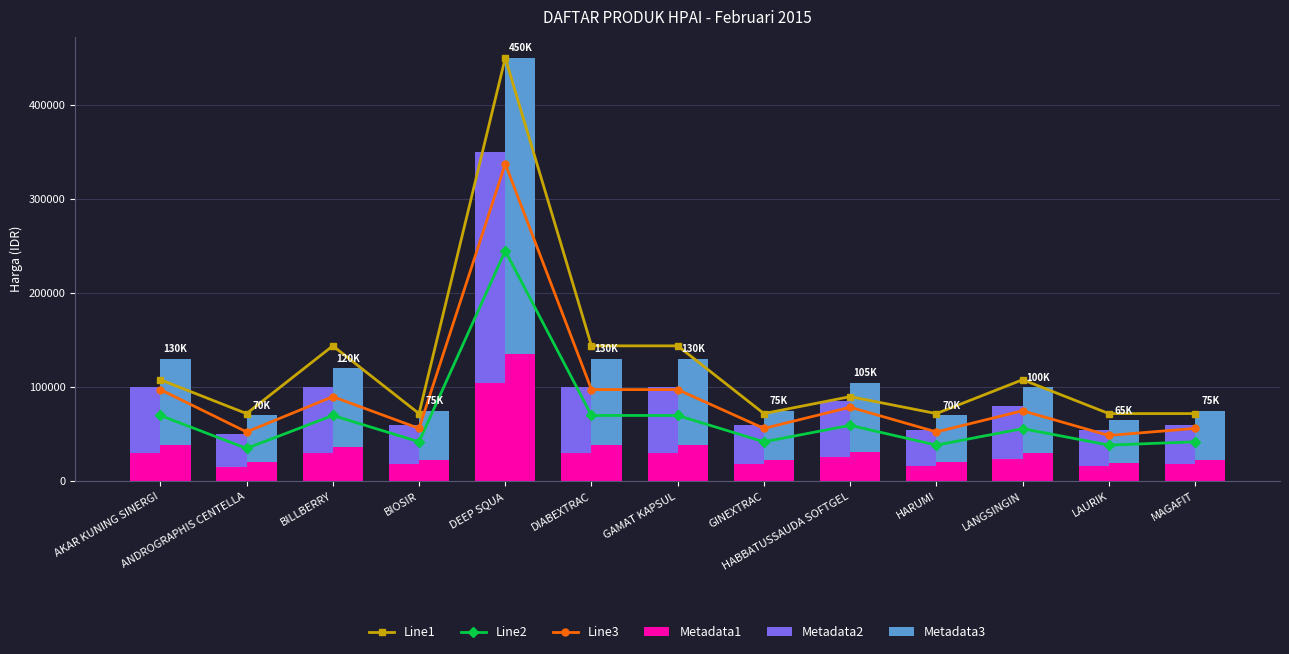

At which category is the sum across all series the highest?

DEEP SQUA